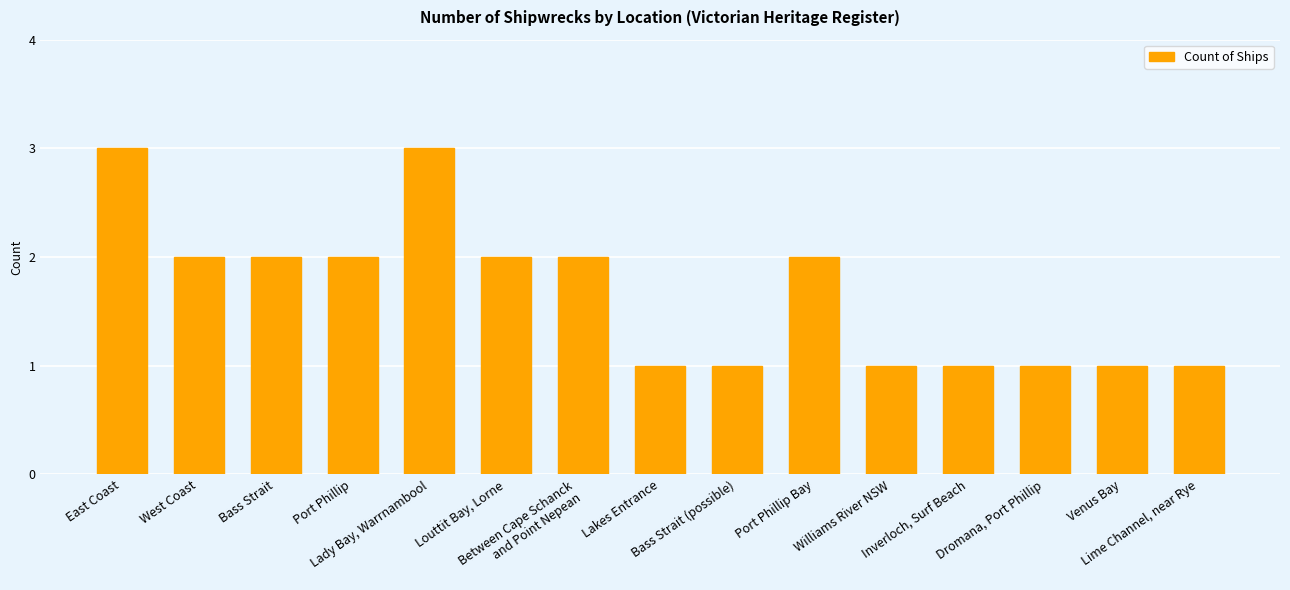

What is the minimum value shown in the chart?

1